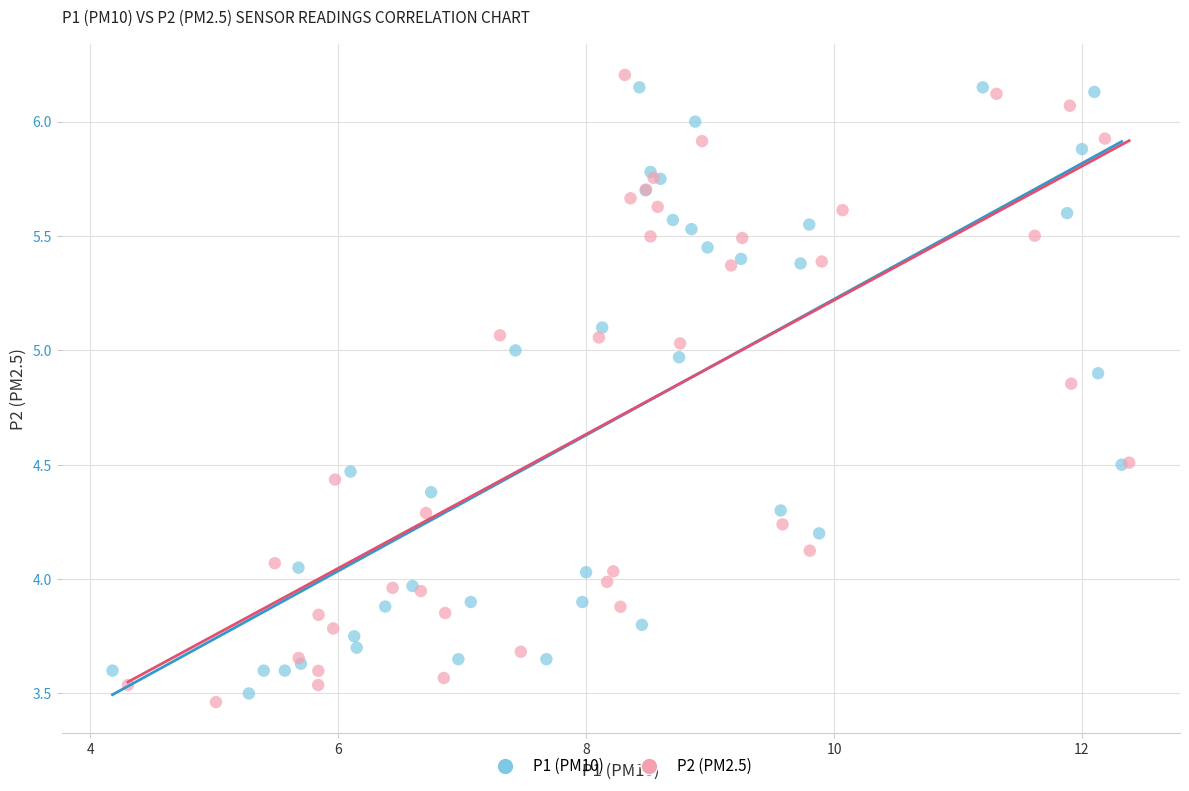

Which series contains the lowest Y value?

P2 (PM2.5)